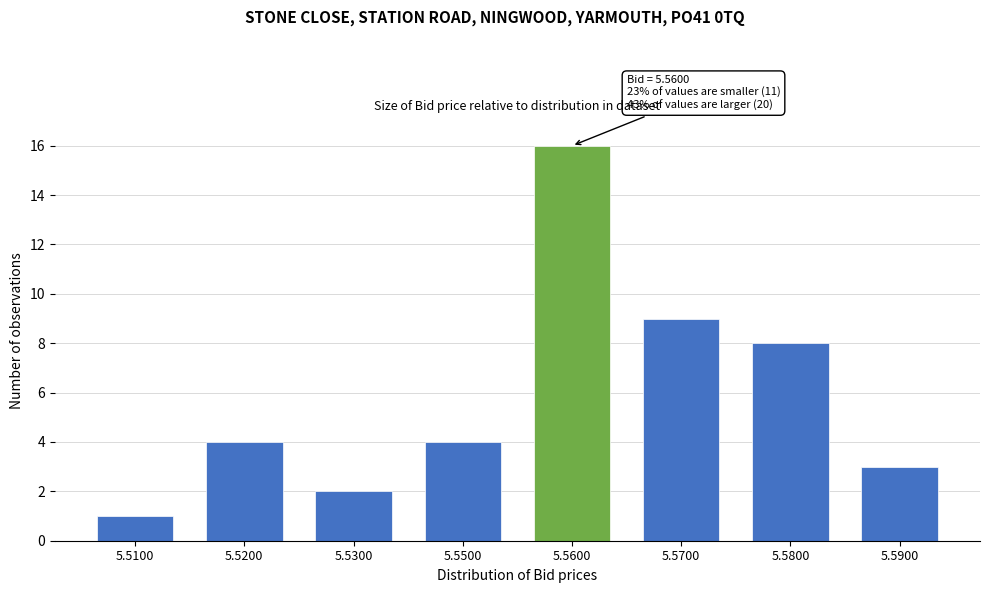

Reading left to right, extract all data points from this chart.

5.5100=1	5.5200=4	5.5300=2	5.5500=4	5.5600=16	5.5700=9	5.5800=8	5.5900=3